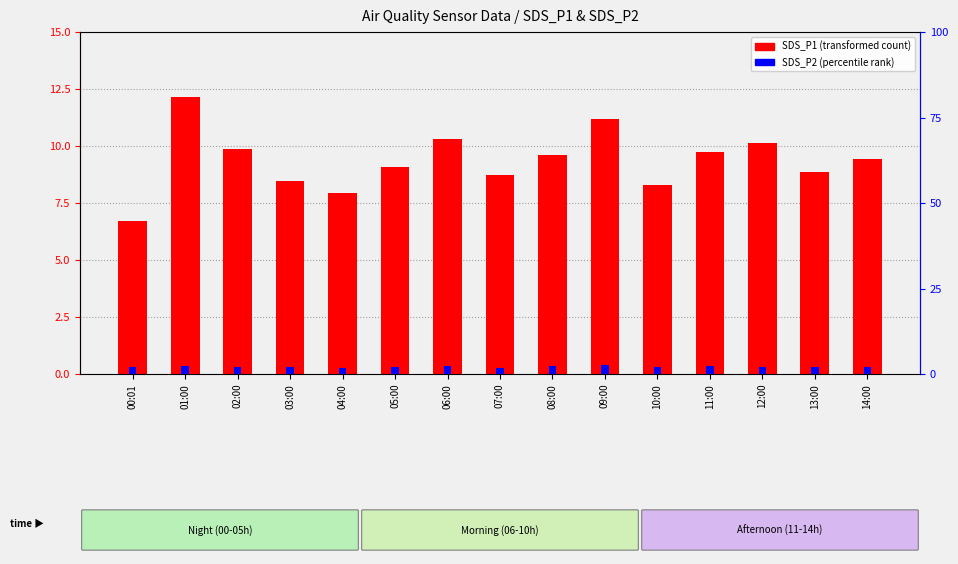

What is the smallest value displayed?

1.8